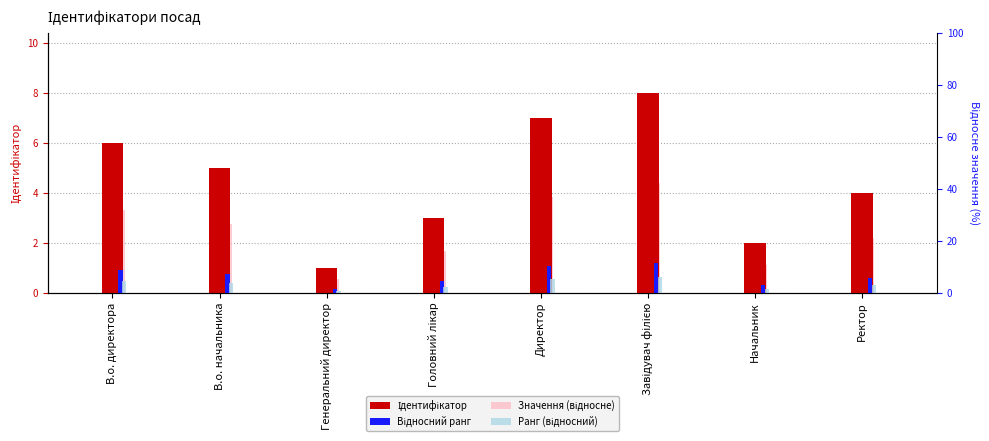

What position from the right is Головний лікар?

5